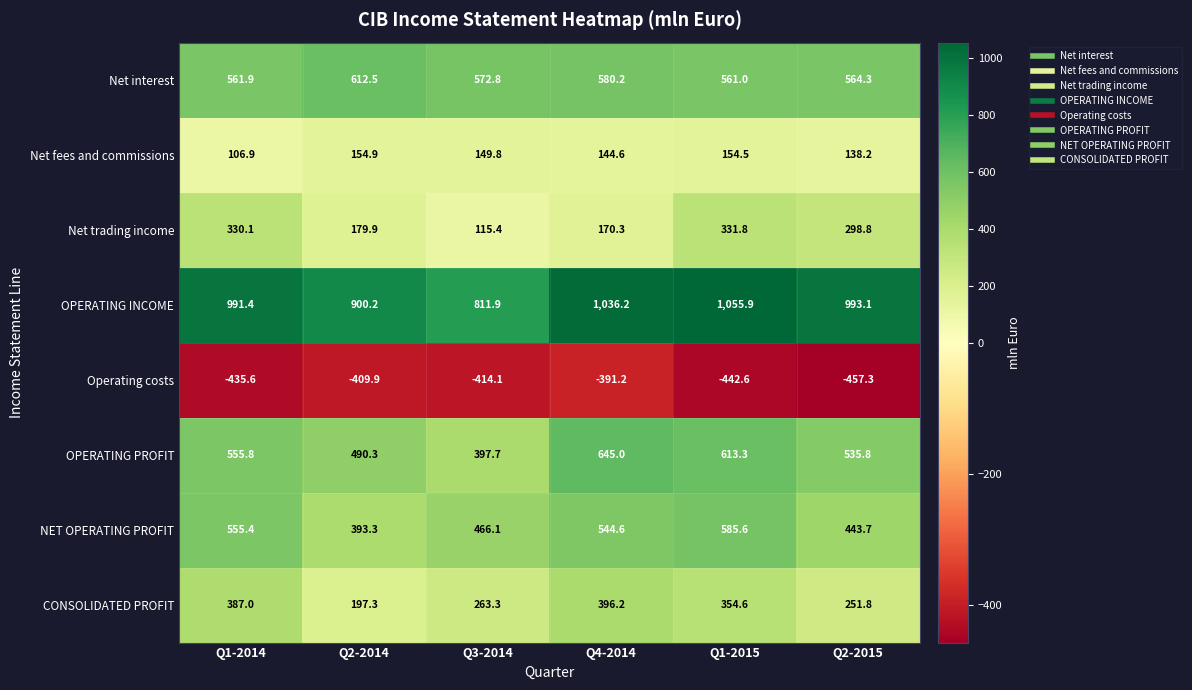

What is the smallest value displayed?

-457.3